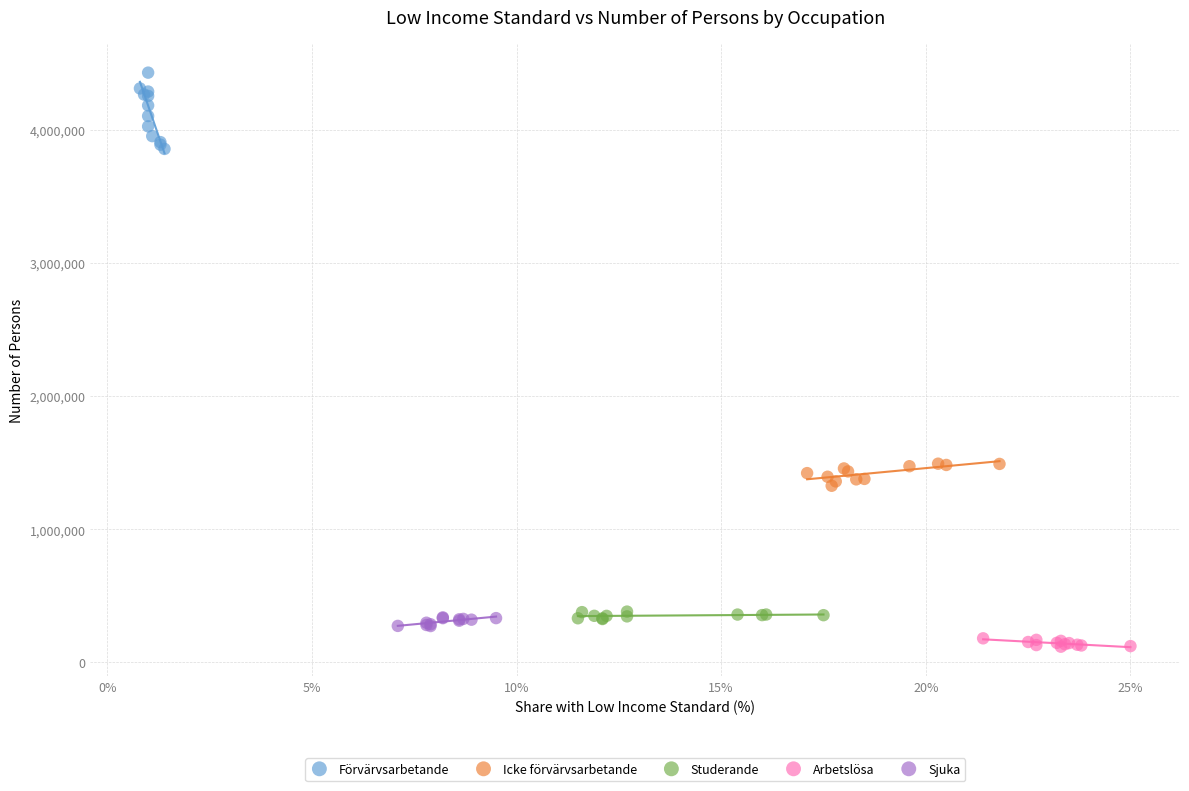

Which series reaches the maximum Y coordinate?

Förvärvsarbetande